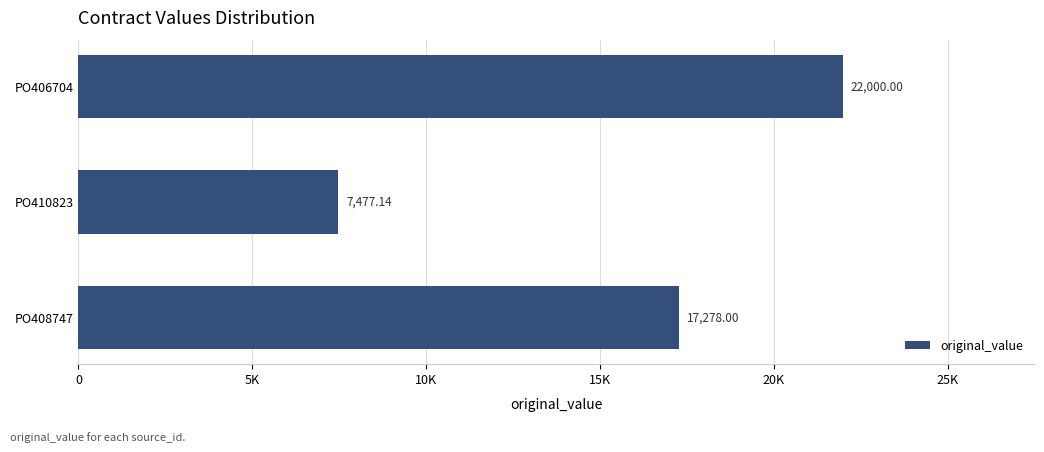

Are the bars horizontal?

Yes